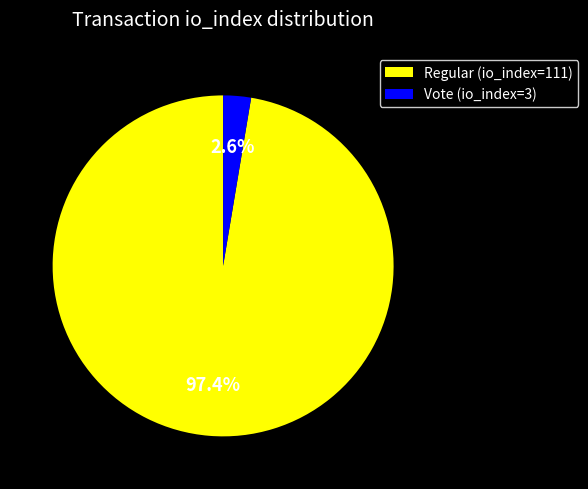

Is there a majority slice in this chart?

Yes